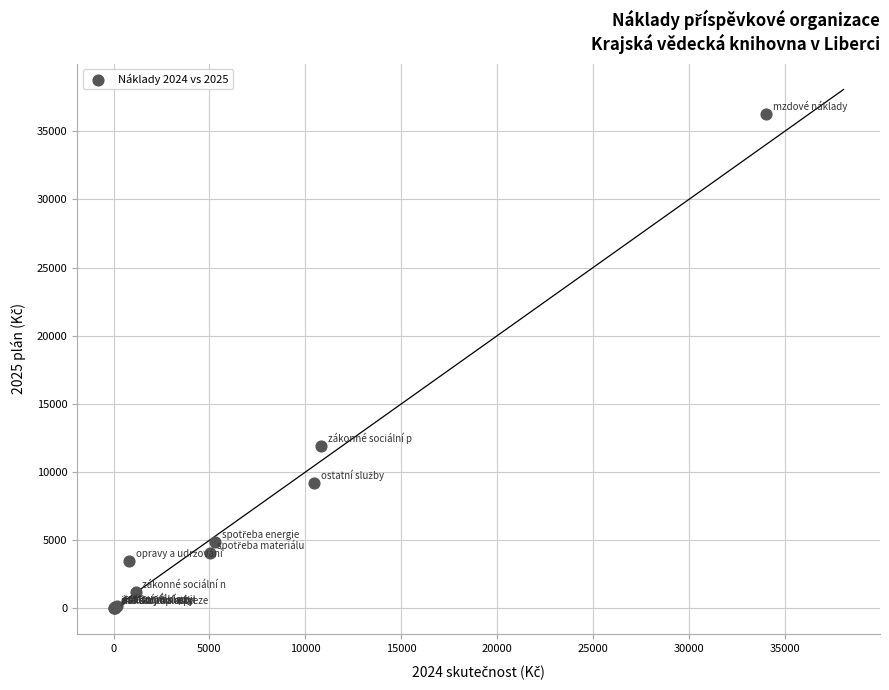

What Y value in the scatter plot is closest to 18129?

11884